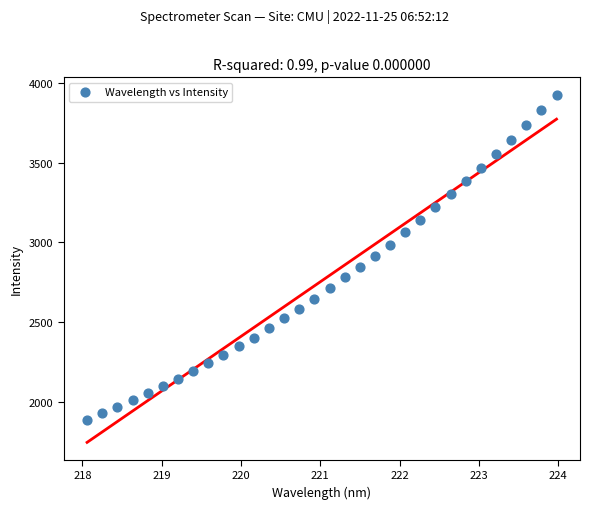

What is the range of X values (max minus min)?

5.9